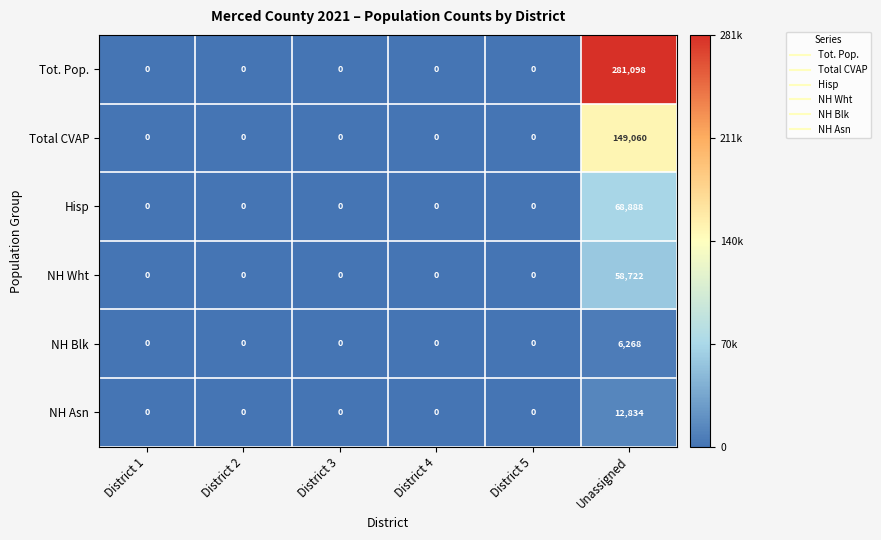

At which category is the sum across all series the highest?

Unassigned